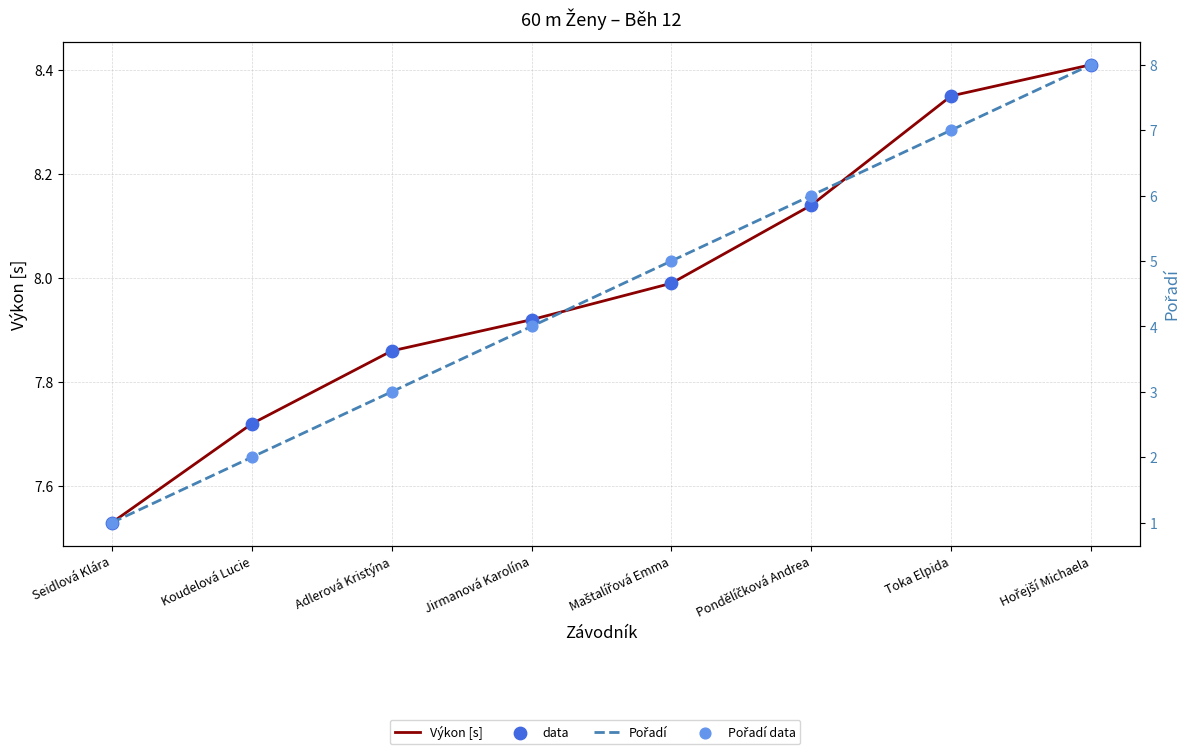

Is the value of data at Toka Elpida greater than the value of Pořadí data at Jirmanová Karolína?

Yes